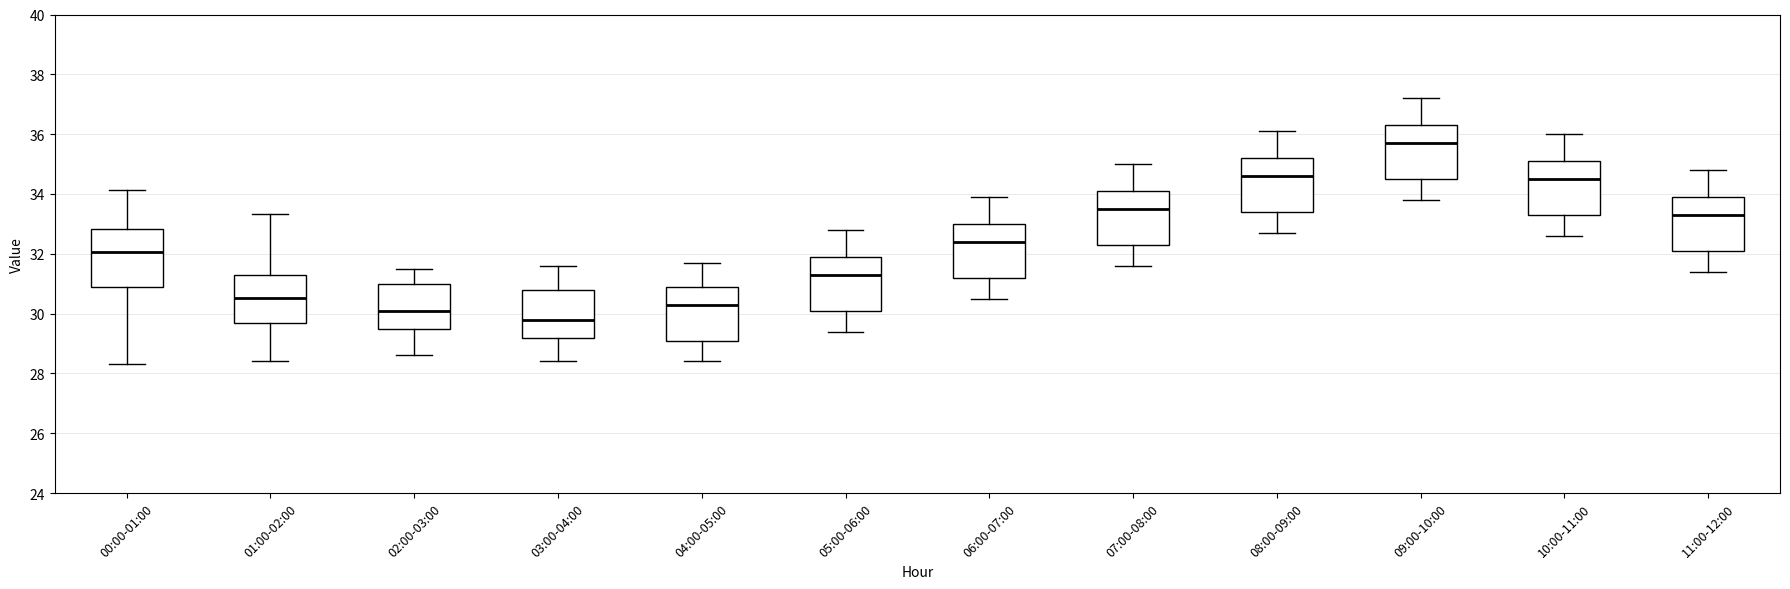

Reading left to right, transcribe this box plot: for each box, give where its median line is, the range the box spans, and where its two whiskers end, as read against the y-axis. The values are not printed on the chart, so give them approximately, as read against the axis.

00:00-01:00: median 32.0, box 31.0 to 32.8, whiskers 28.4 to 34.2
01:00-02:00: median 30.6, box 29.8 to 31.4, whiskers 28.4 to 33.4
02:00-03:00: median 30.2, box 29.6 to 31.0, whiskers 28.6 to 31.6
03:00-04:00: median 29.8, box 29.2 to 30.8, whiskers 28.4 to 31.6
04:00-05:00: median 30.4, box 29.2 to 31.0, whiskers 28.4 to 31.8
05:00-06:00: median 31.4, box 30.2 to 32.0, whiskers 29.4 to 32.8
06:00-07:00: median 32.4, box 31.2 to 33.0, whiskers 30.6 to 34.0
07:00-08:00: median 33.6, box 32.4 to 34.2, whiskers 31.6 to 35.0
08:00-09:00: median 34.6, box 33.4 to 35.2, whiskers 32.8 to 36.2
09:00-10:00: median 35.8, box 34.6 to 36.4, whiskers 33.8 to 37.2
10:00-11:00: median 34.6, box 33.4 to 35.2, whiskers 32.6 to 36.0
11:00-12:00: median 33.4, box 32.2 to 34.0, whiskers 31.4 to 34.8